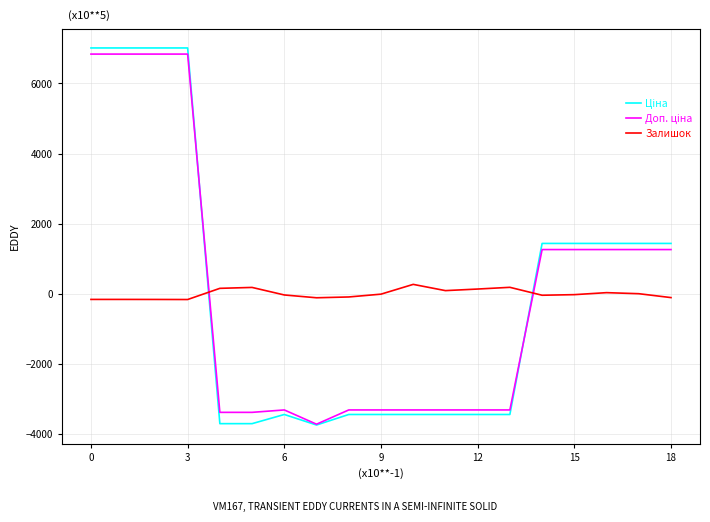

What is the minimum value shown in the chart?

-3741.9